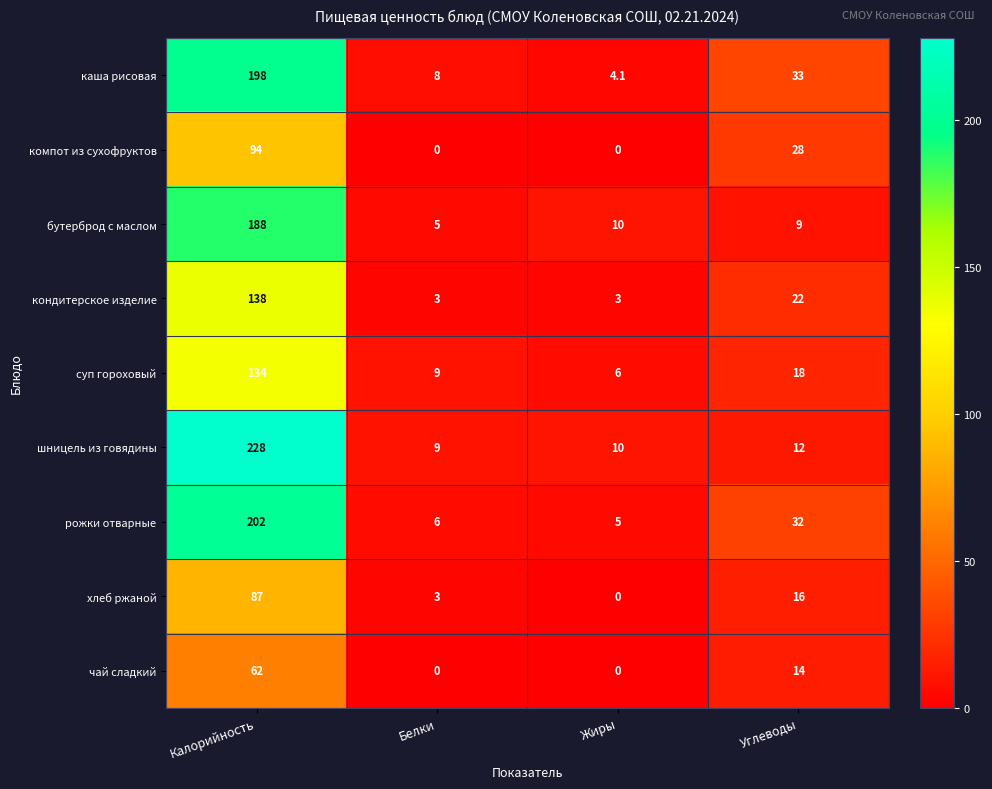

Is it true that бутерброд с маслом equals 8.1 at Белки?

False